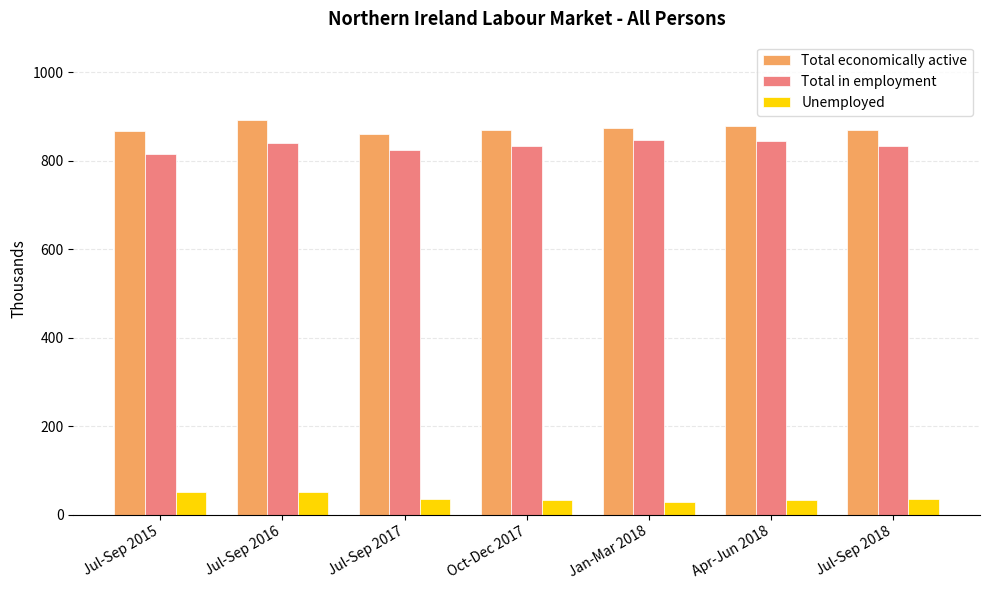

What is the value of the Total economically active bar at the 6th from the left?

878